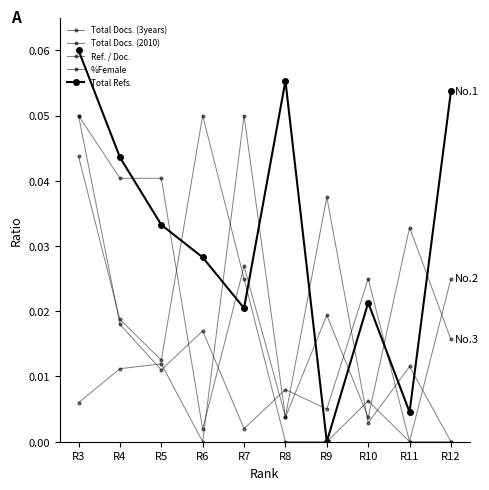

Which series has the largest total across all categories?

Total Refs.